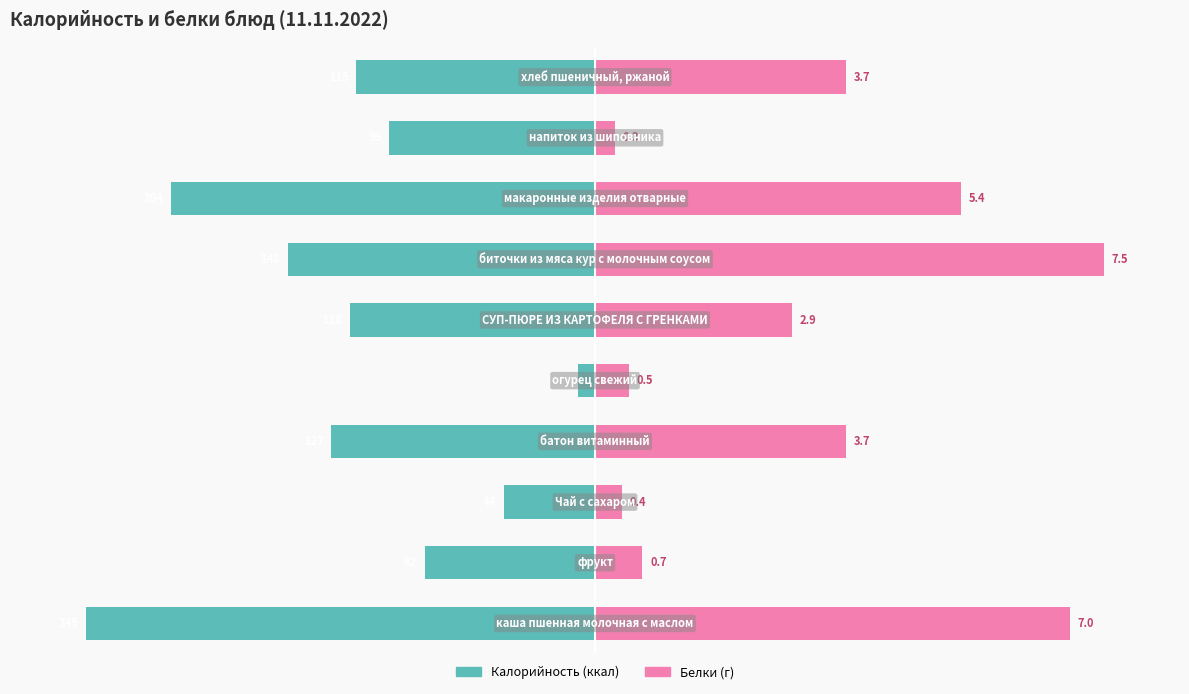

Between 7 and 9, which series saw the biggest shift?

Калорийность